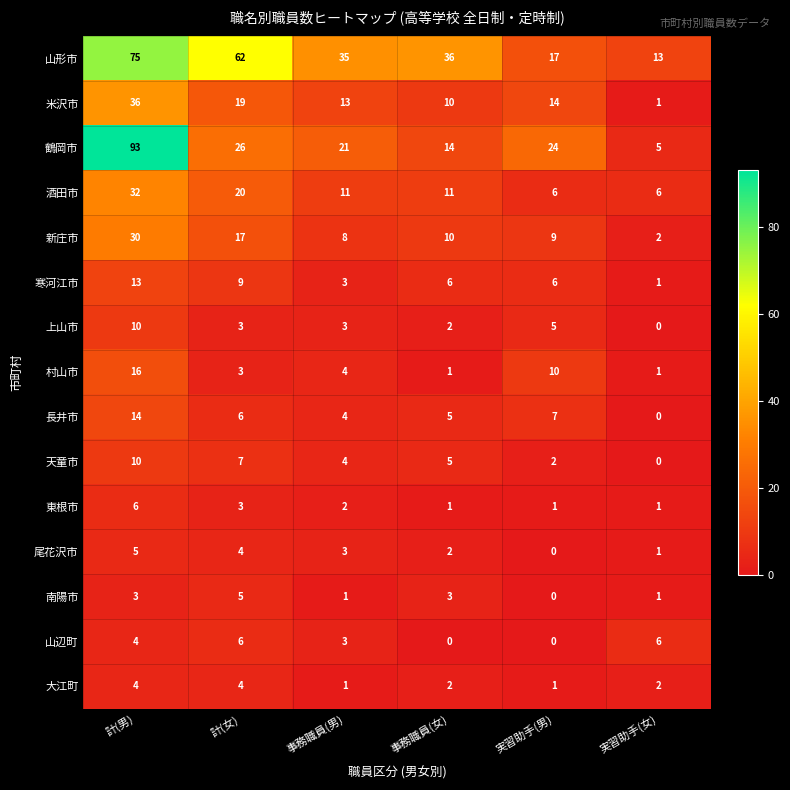

The 新庄市 series shows 2 at 実習助手(女). True or false?

True